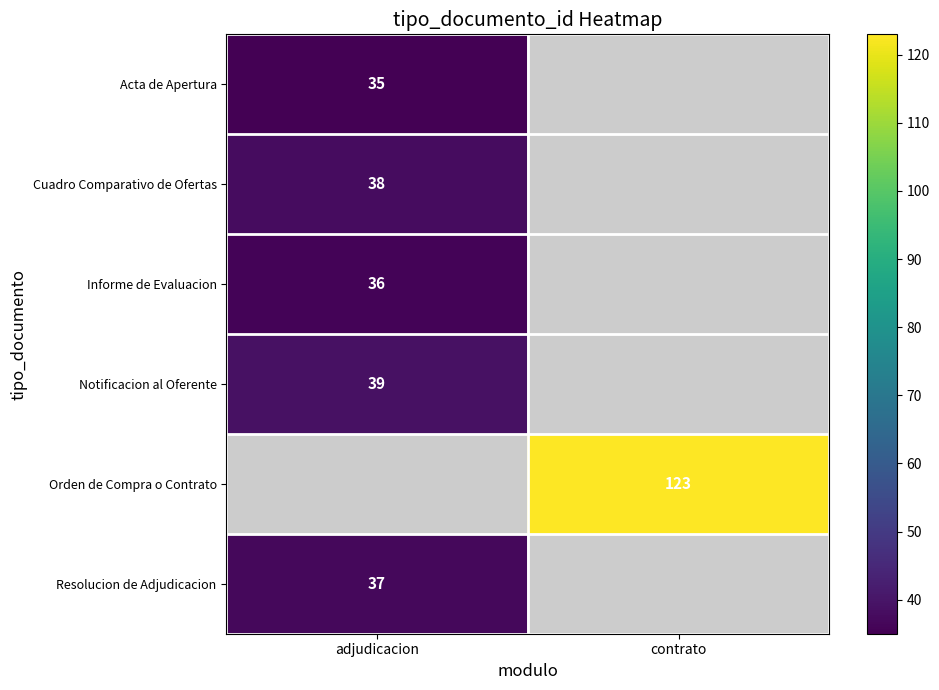

How many series are shown in this chart?

6